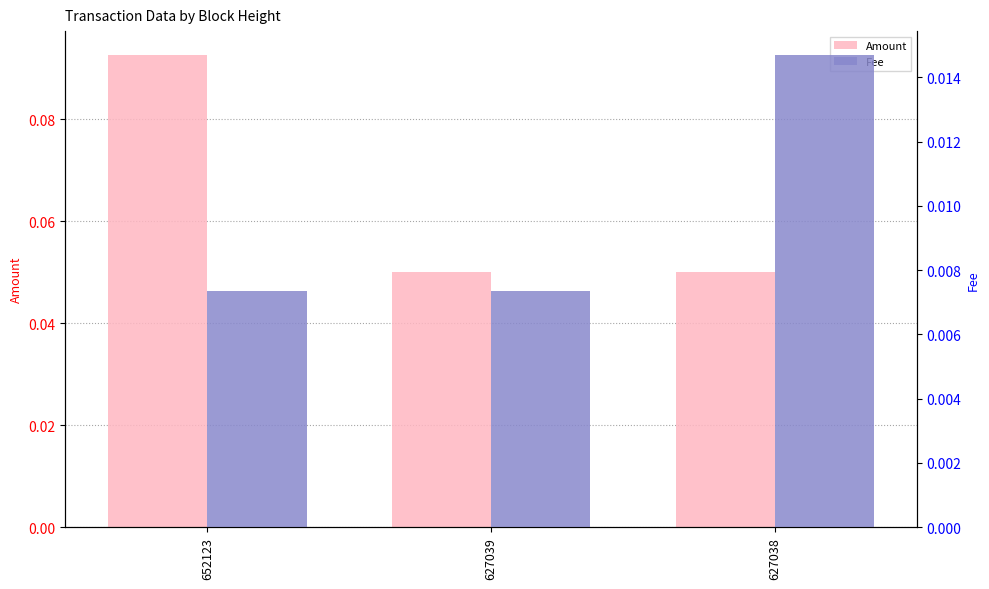

Which series has the largest total across all categories?

Amount